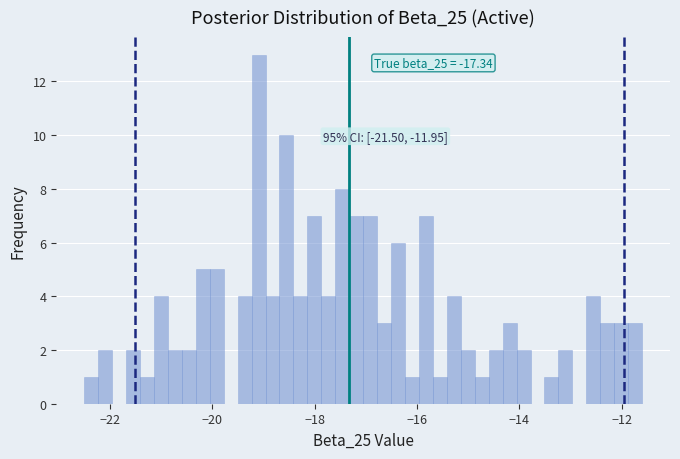

Around what value on the x-axis is the tallest bar? Give the approximate position of its centre, as read against the axis.

-19.0